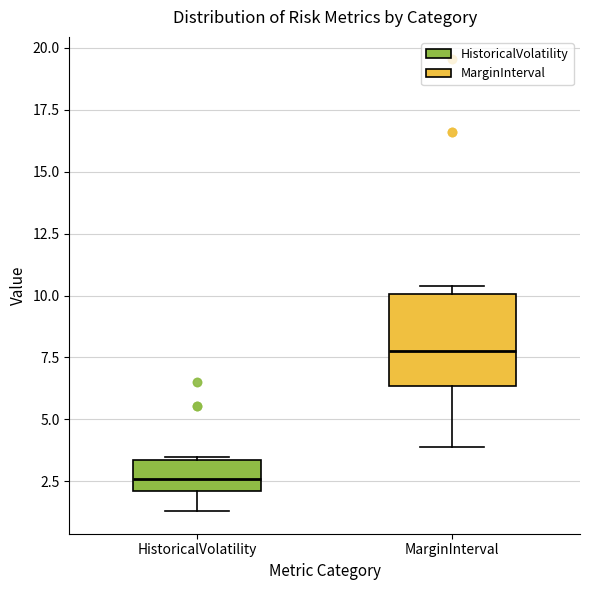

Comparing the boxes themselves (not the whiskers), which one is the tallest?

MarginInterval